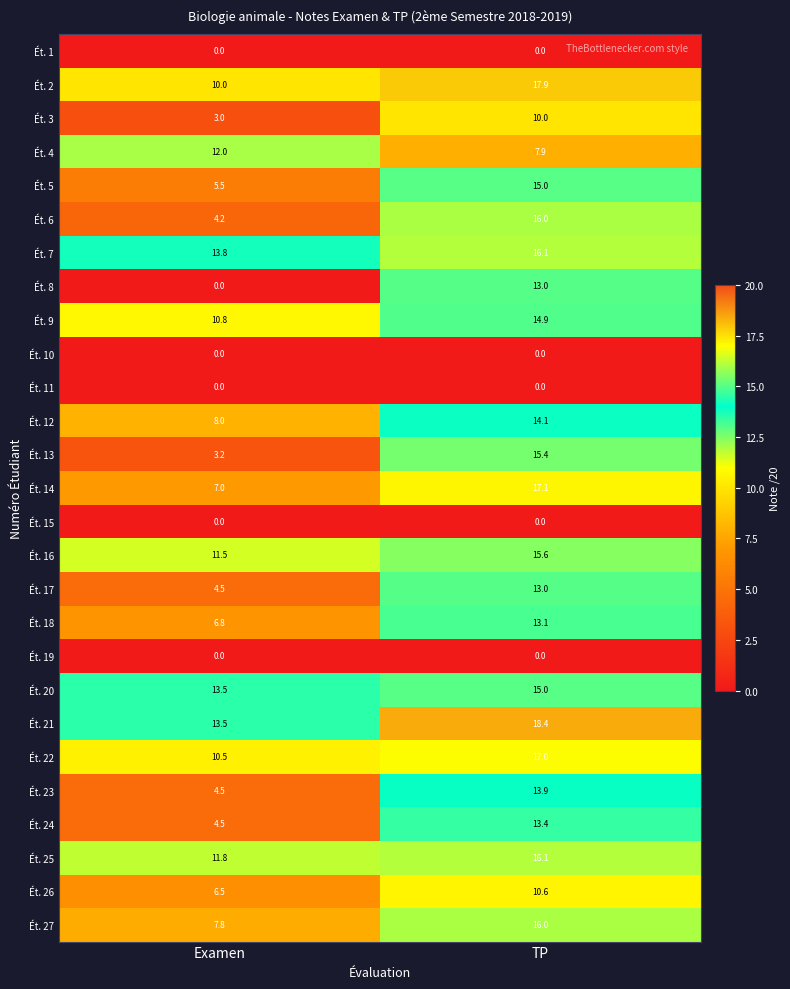

Which series has the widest spread of values?

Ét. 8